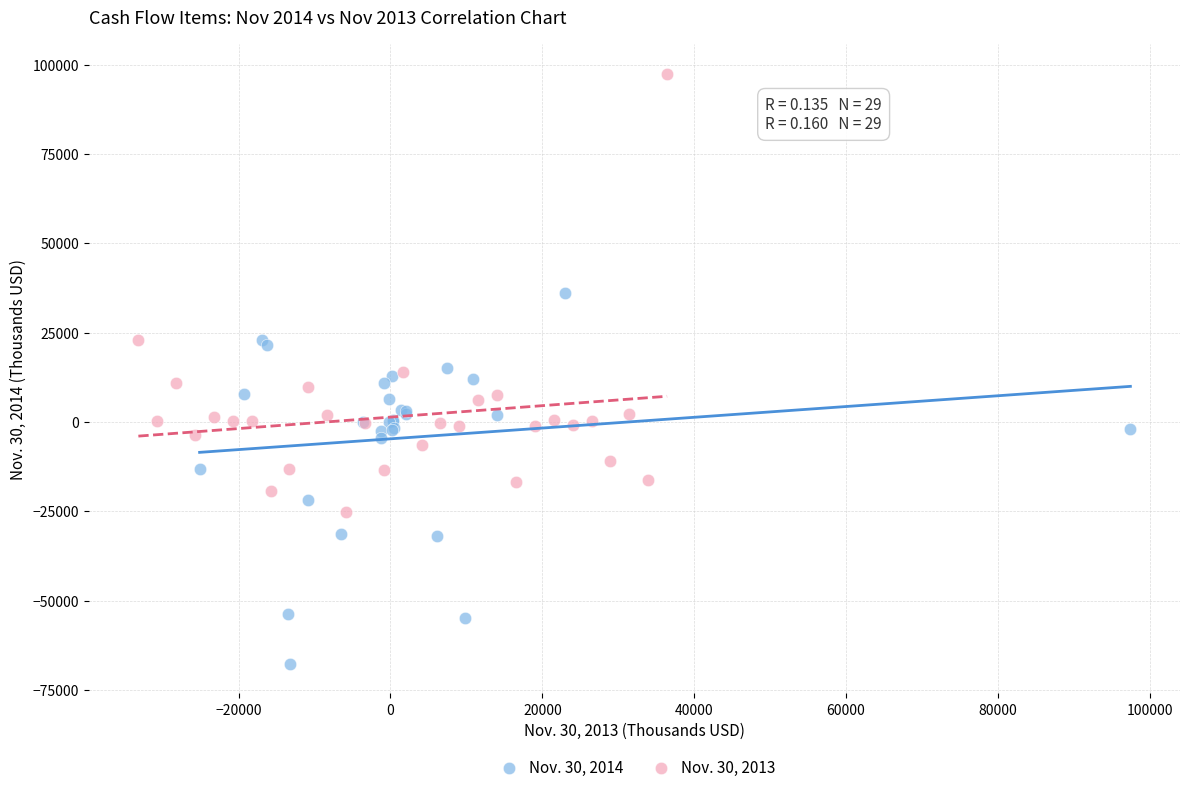

Which series has the largest Y range (max minus min)?

Nov. 30, 2013